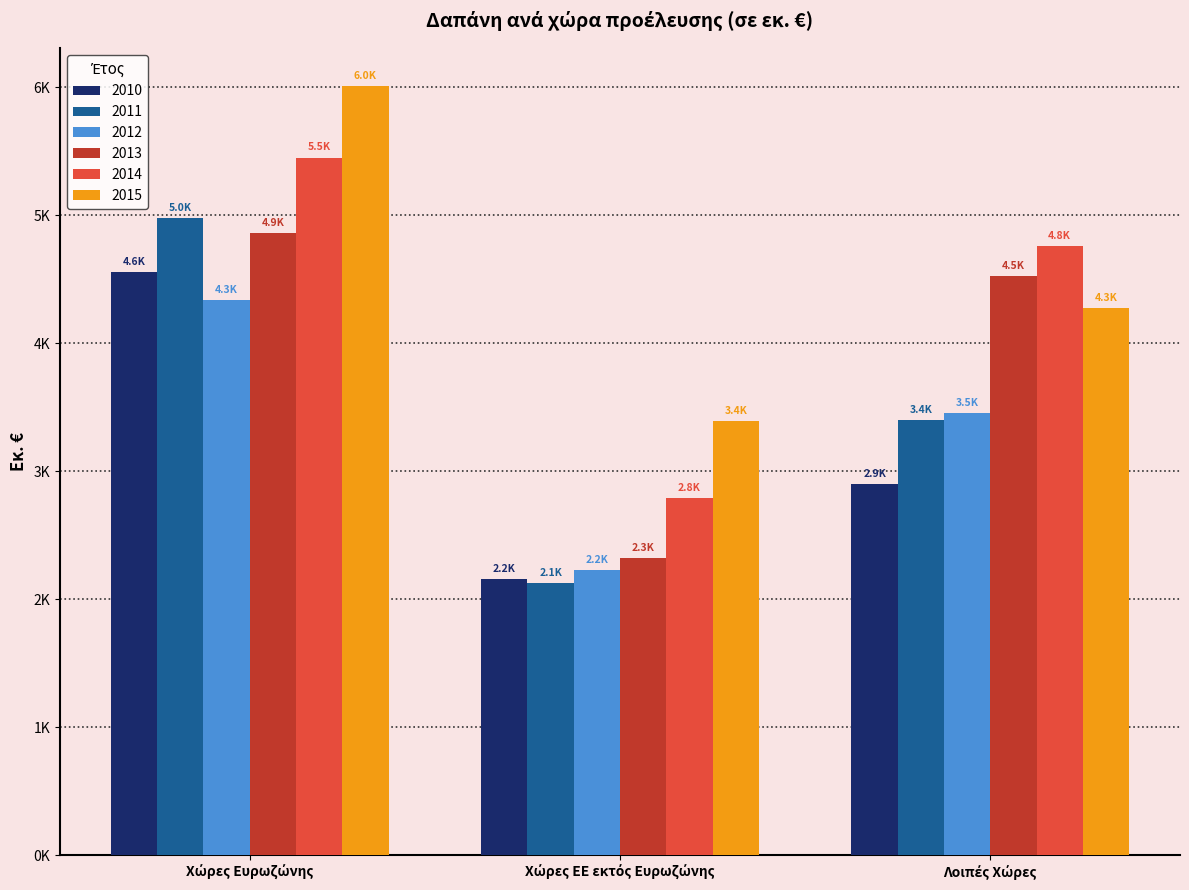

Are the bars horizontal?

No